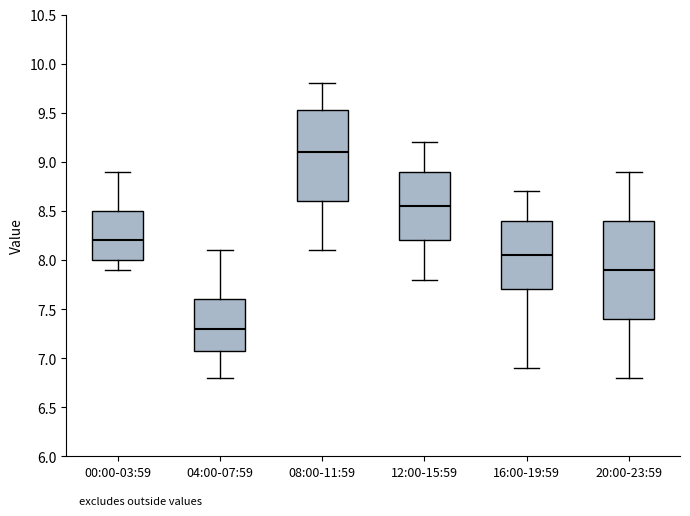

Where does the median line of the box for 00:00-03:59 sit on the y-axis? The values are not printed on the chart, so give them approximately, as read against the axis.

8.20